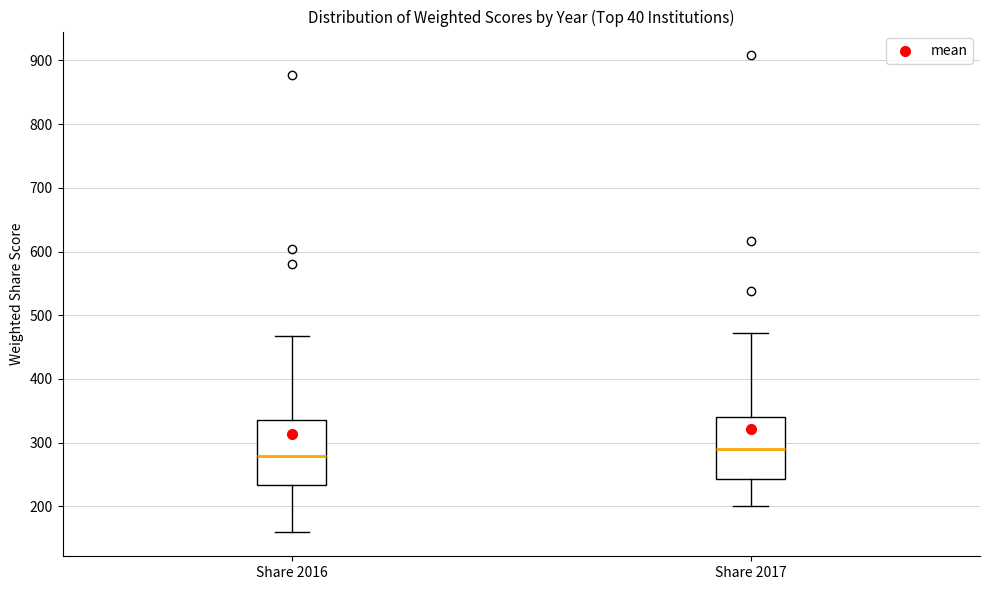

Reading left to right, transcribe this box plot: for each box, give where its median line is, the range the box spans, and where its two whiskers end, as read against the y-axis. The values are not printed on the chart, so give them approximately, as read against the axis.

Share 2016: median 280, box 230 to 340, whiskers 160 to 470
Share 2017: median 290, box 240 to 340, whiskers 200 to 470